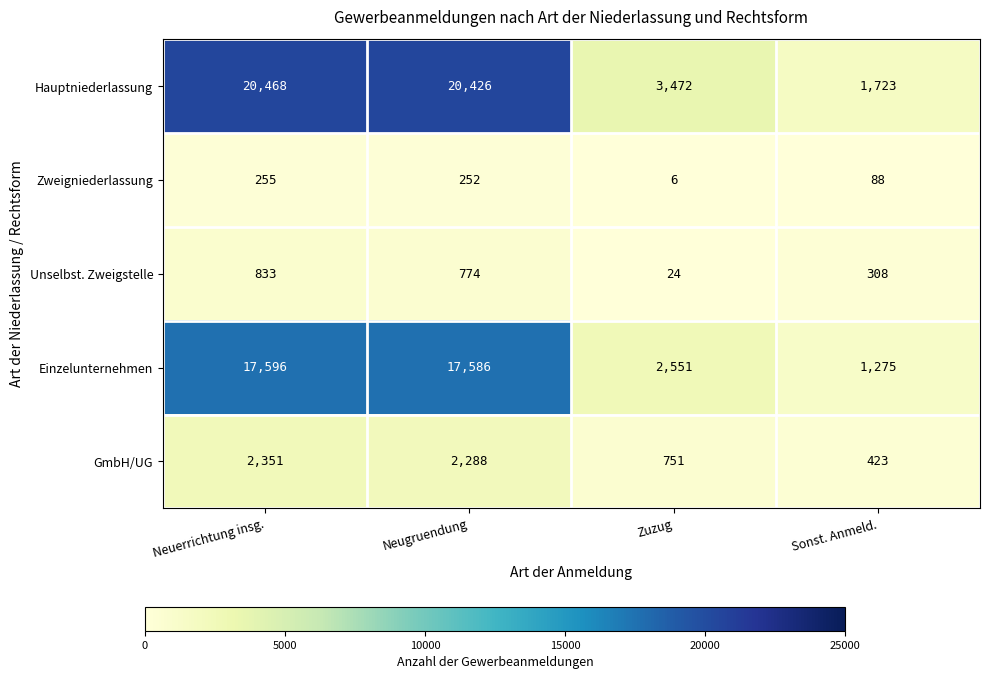

What is the highest value of the Einzelunternehmen series?

17596